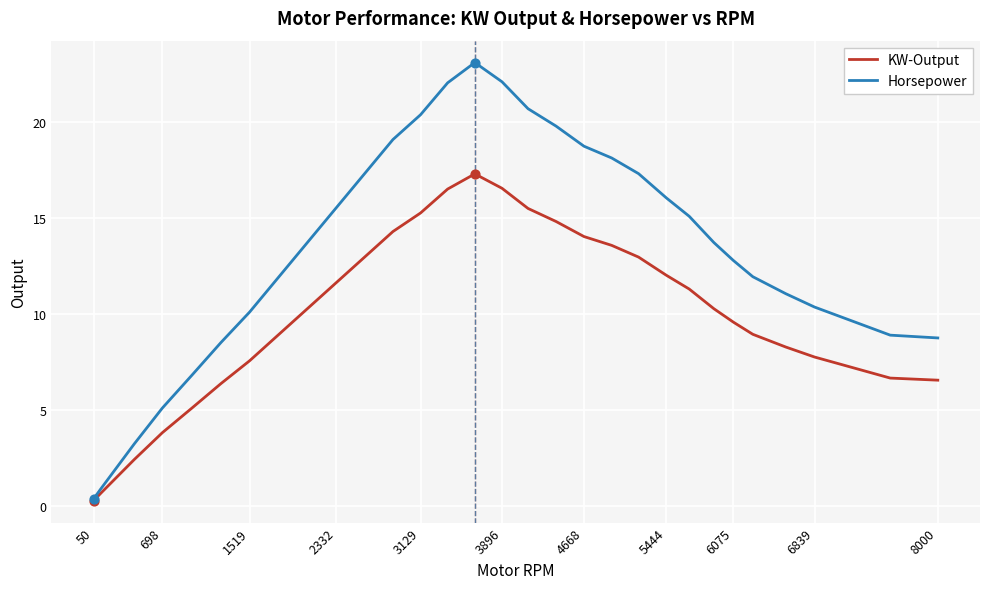

What are all the series names shown in the legend?

KW-Output, Horsepower